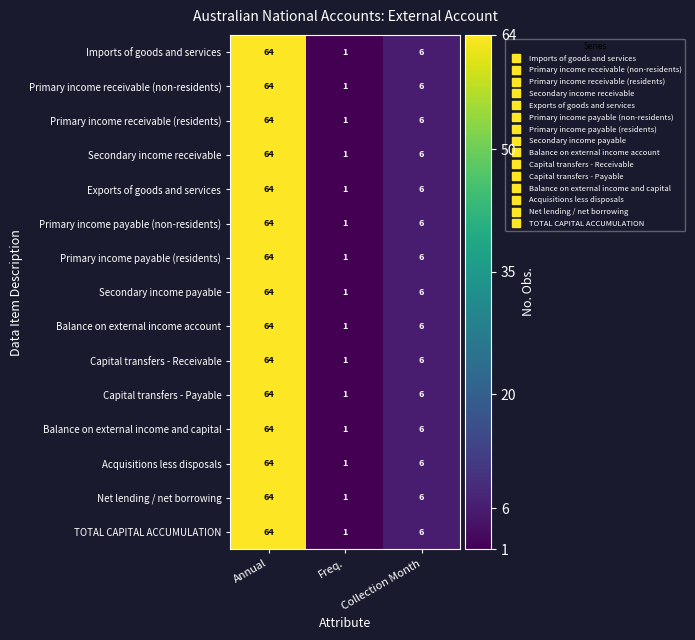

True or false: Capital transfers - Payable has a value of 84 at Annual.

False